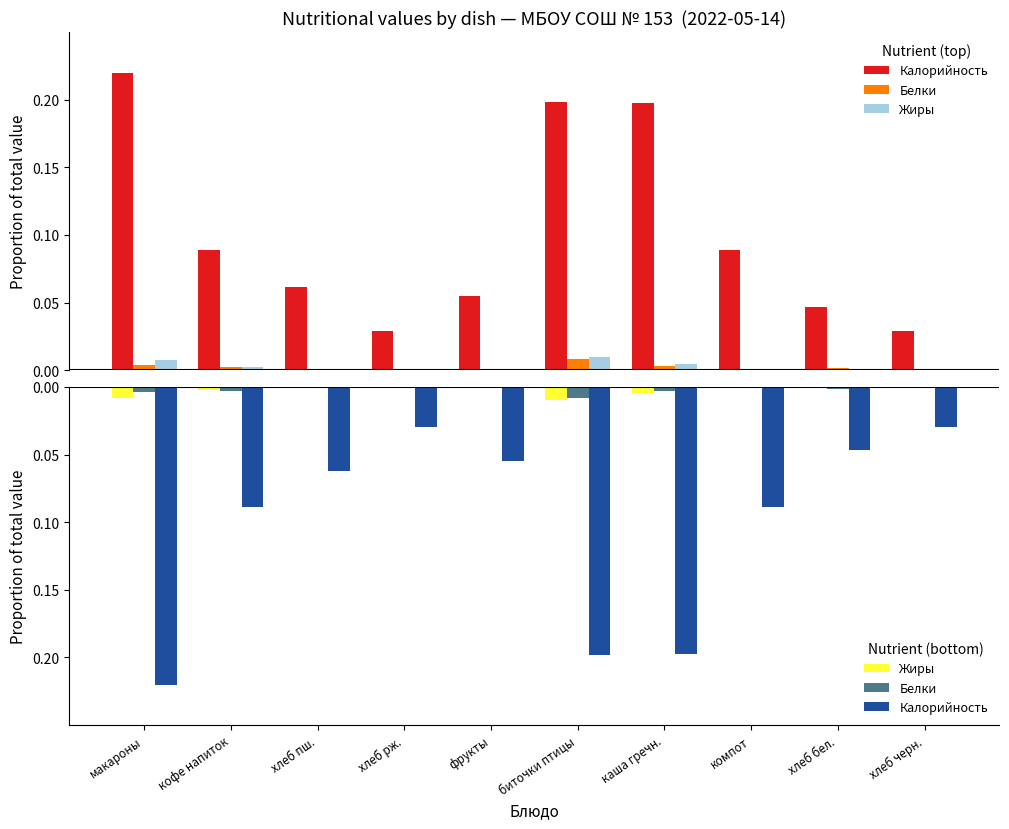

What are all the series names shown in the legend?

Калорийность, Белки, Жиры